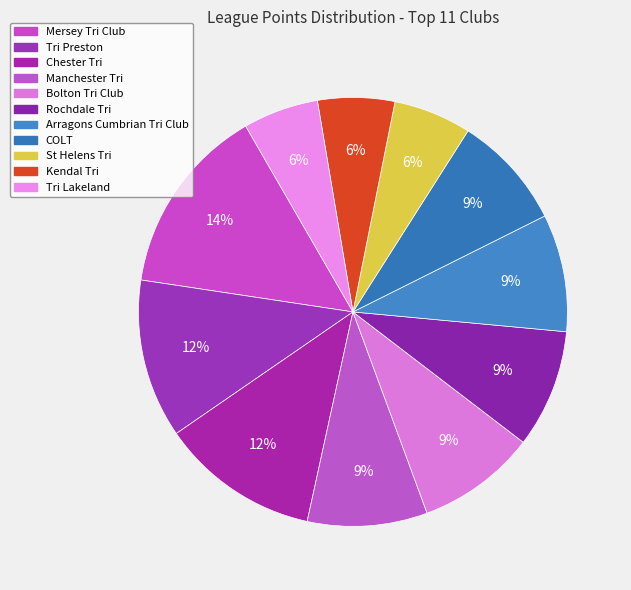

Which slice is the largest?

Mersey Tri Club